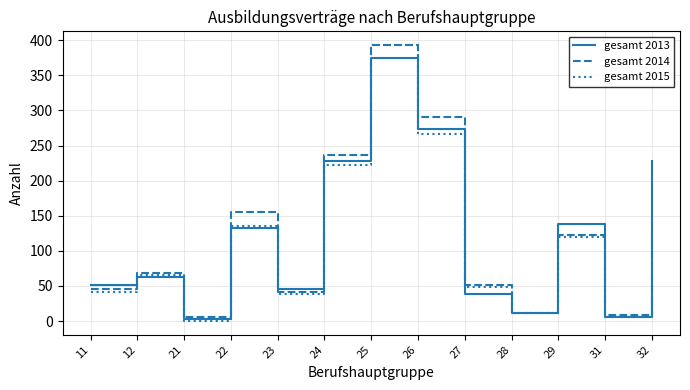

Reading left to right, what are all the values shown in this chart?

gesamt 2013: 51	63	3	132	45	228	375	273	39	12	138	6	228
gesamt 2014: 45	69	6	156	42	237	393	291	51	12	123	9	126
gesamt 2015: 42	66	0	135	39	222	393	267	48	12	120	6	90